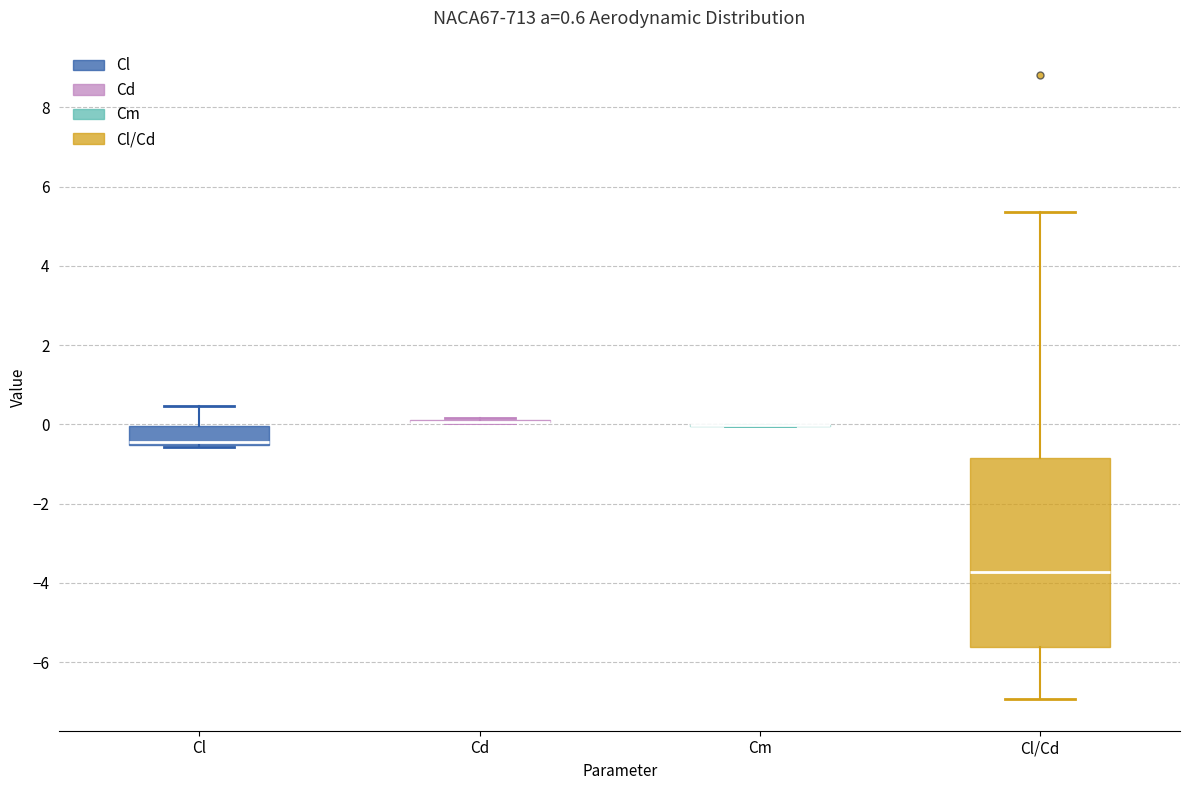

Comparing the boxes themselves (not the whiskers), which one is the tallest?

Cl/Cd